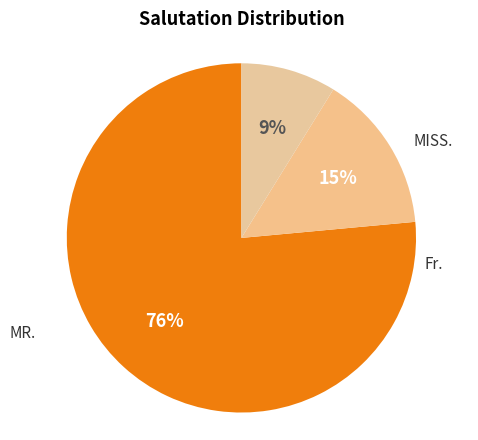

Count the number of slices in the pie.

3